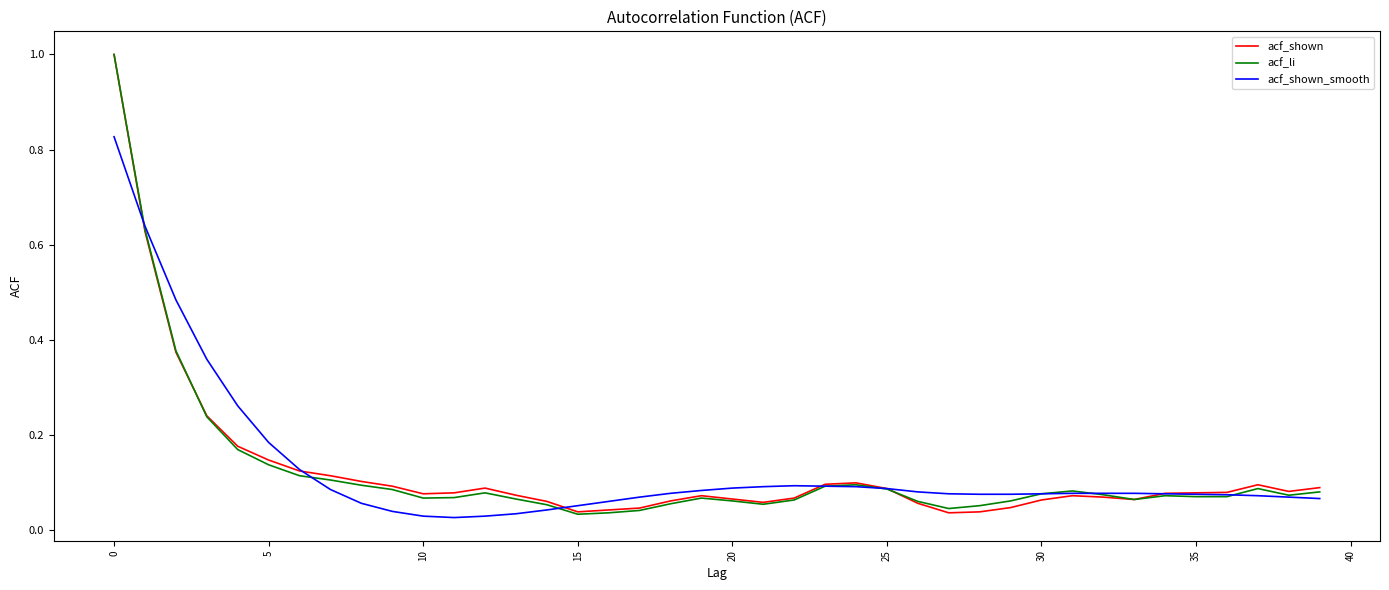

Reading left to right, transcribe all the data shown in this chart.

acf_shown: 1.0	0.6	0.4	0.2	0.2	0.1	0.1	0.1	0.1	0.1	0.1	0.1	0.1	0.1	0.1	0.0	0.0	0.0	0.1	0.1	0.1	0.1	0.1	0.1	0.1	0.1	0.1	0.0	0.0	0.0	0.1	0.1	0.1	0.1	0.1	0.1	0.1	0.1	0.1	0.1
acf_li: 1.0	0.6	0.4	0.2	0.2	0.1	0.1	0.1	0.1	0.1	0.1	0.1	0.1	0.1	0.1	0.0	0.0	0.0	0.1	0.1	0.1	0.1	0.1	0.1	0.1	0.1	0.1	0.0	0.1	0.1	0.1	0.1	0.1	0.1	0.1	0.1	0.1	0.1	0.1	0.1
acf_shown_smooth: 0.8	0.6	0.5	0.4	0.3	0.2	0.1	0.1	0.1	0.0	0.0	0.0	0.0	0.0	0.0	0.1	0.1	0.1	0.1	0.1	0.1	0.1	0.1	0.1	0.1	0.1	0.1	0.1	0.1	0.1	0.1	0.1	0.1	0.1	0.1	0.1	0.1	0.1	0.1	0.1